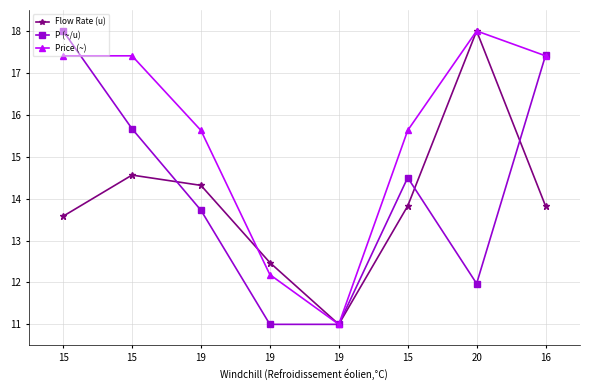

Which series has the largest range (max minus min)?

Price (~)